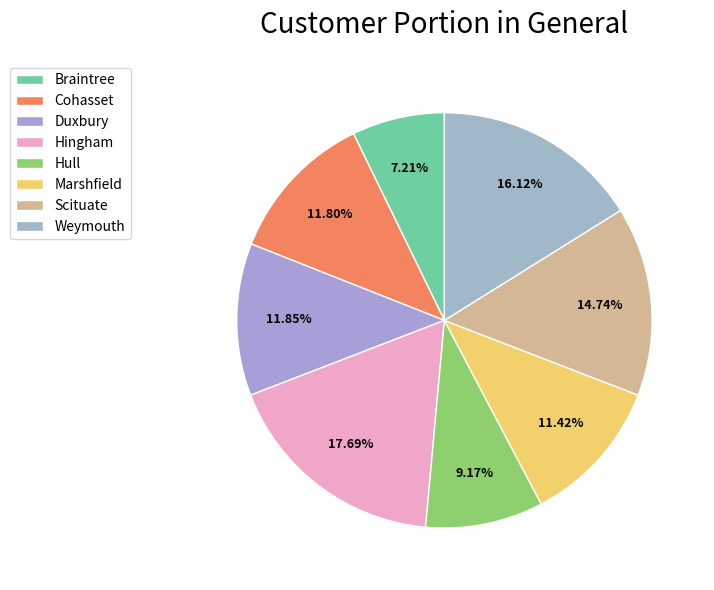

Which slice is the smallest?

Braintree